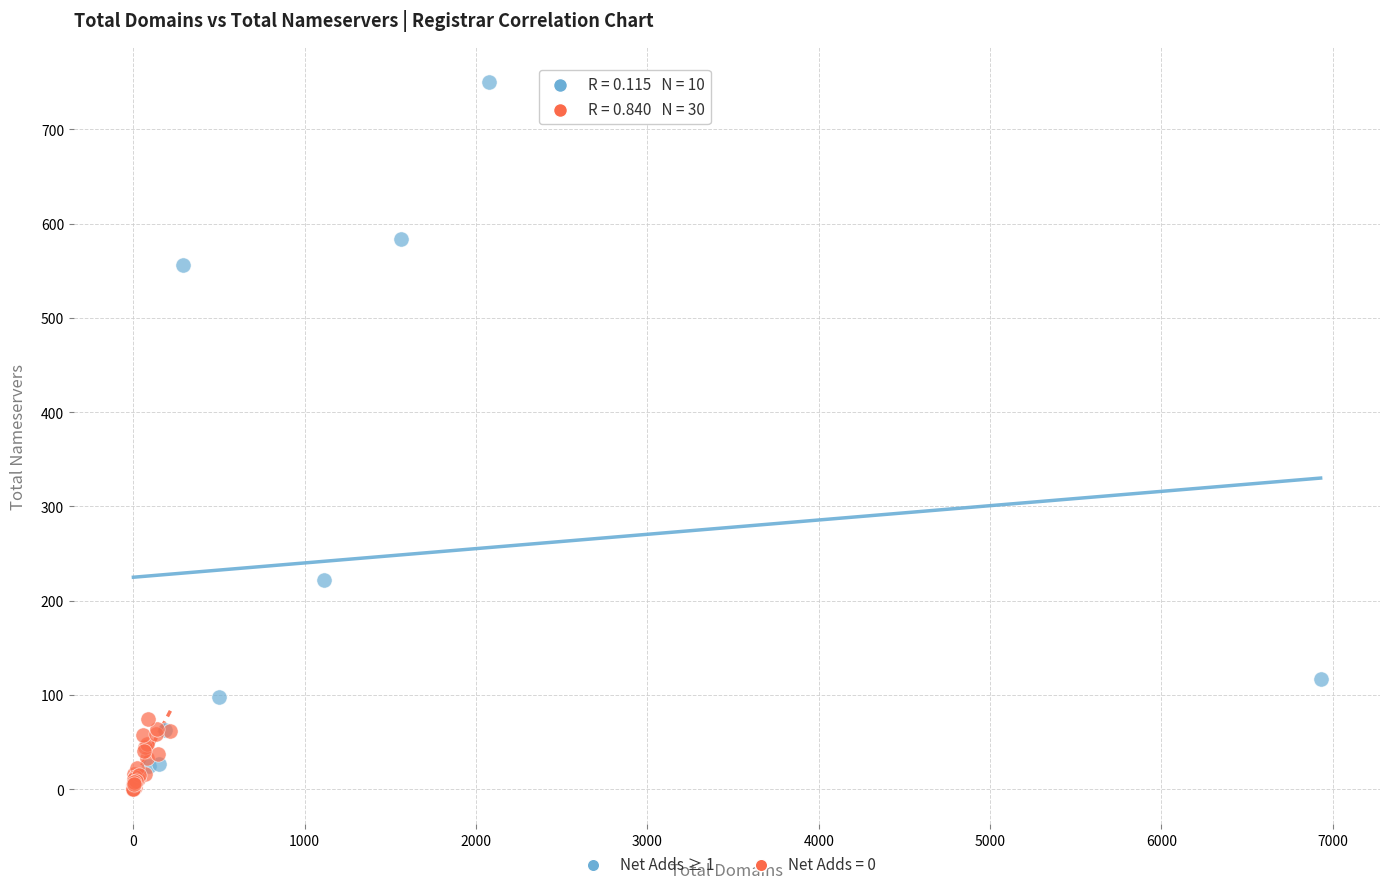

Which series contains the highest Y value?

Net Adds ≥ 1